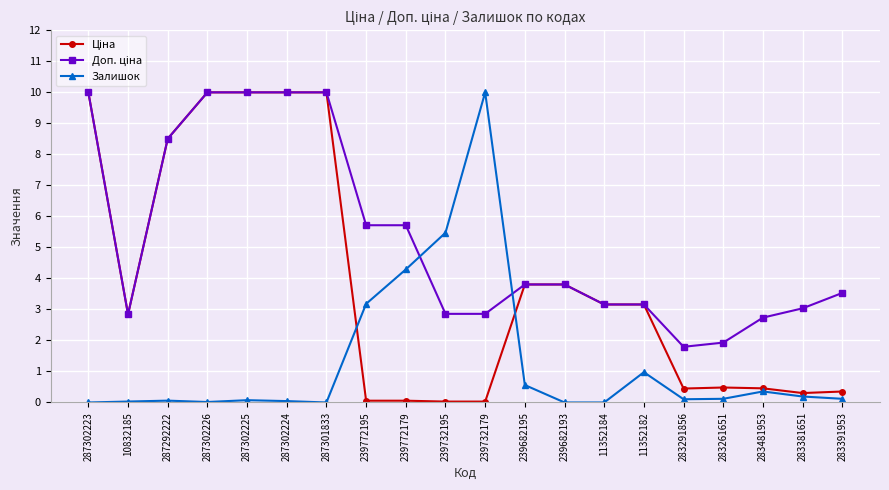

At how many categories does at least one series exceed 7?

7